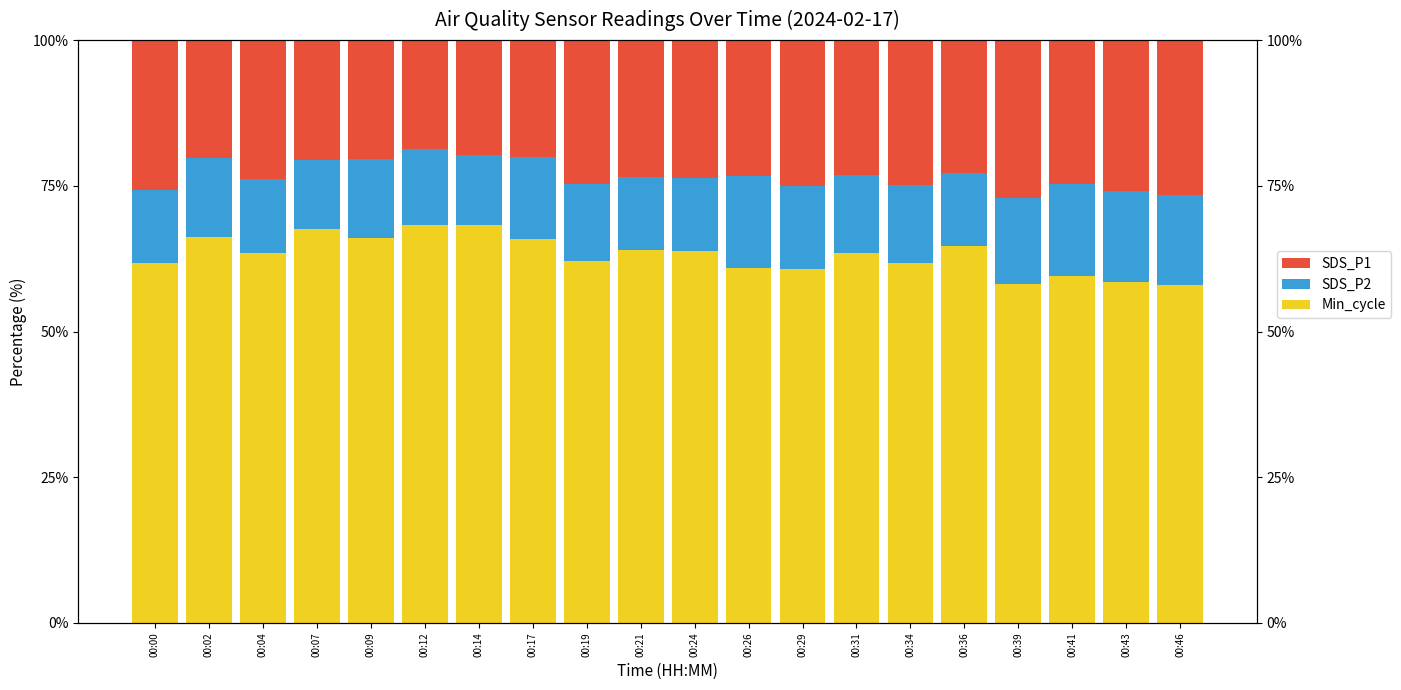

How many bars are there in each group?

3